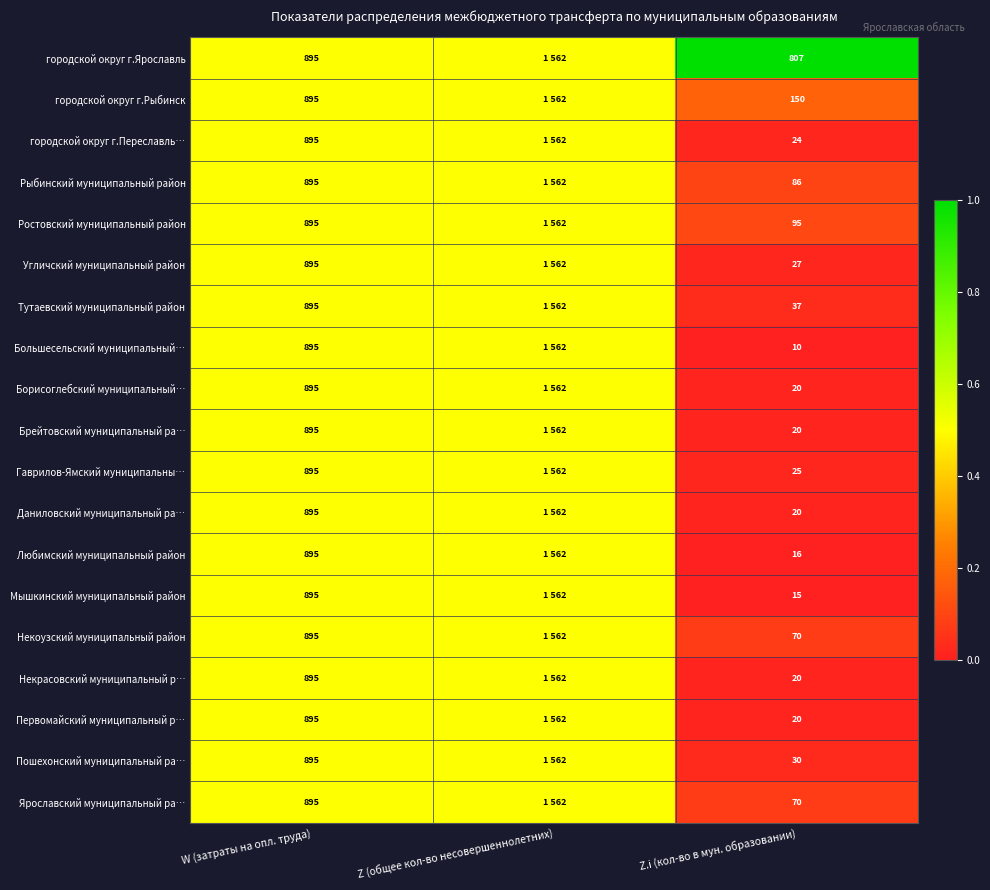

What is the total value across all series at Z.i (кол-во в мун. образовании)?

1562.0